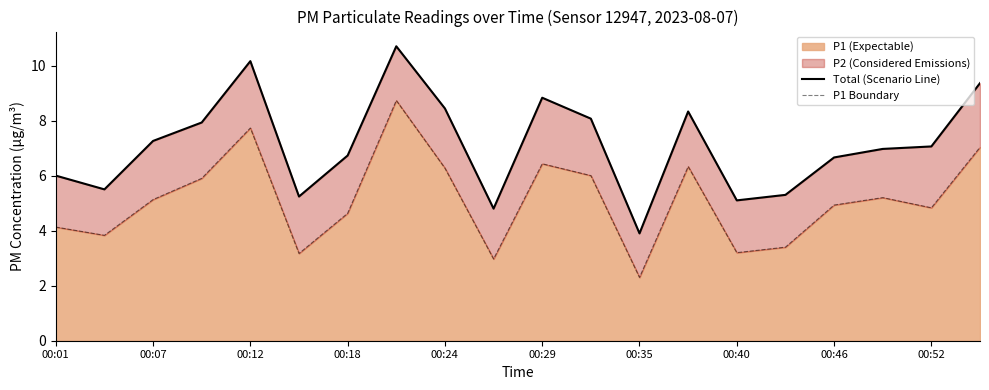

True or false: P1 Boundary and Total (Scenario Line) intersect in this chart.

False